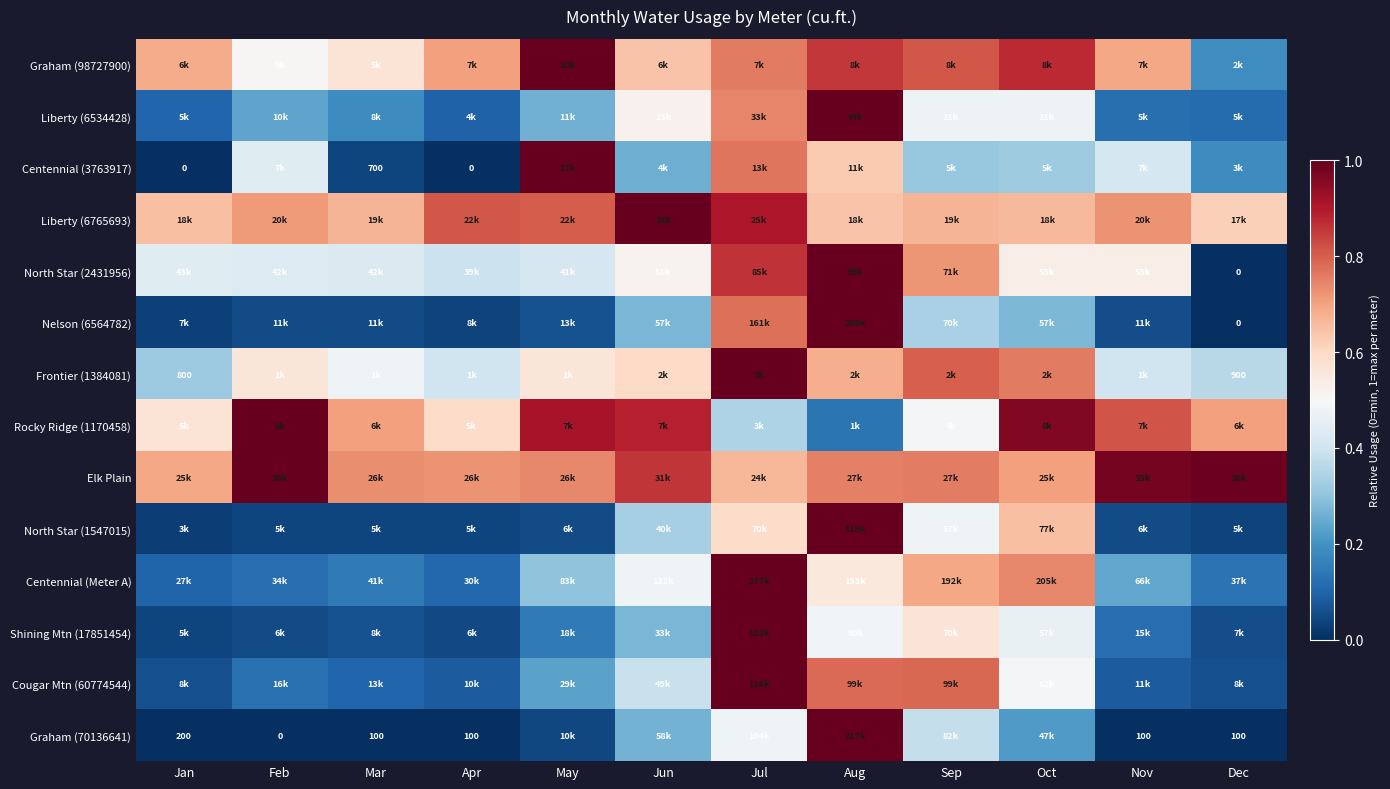

Where is Centennial (3763917) nearest to the value 0?

Jan